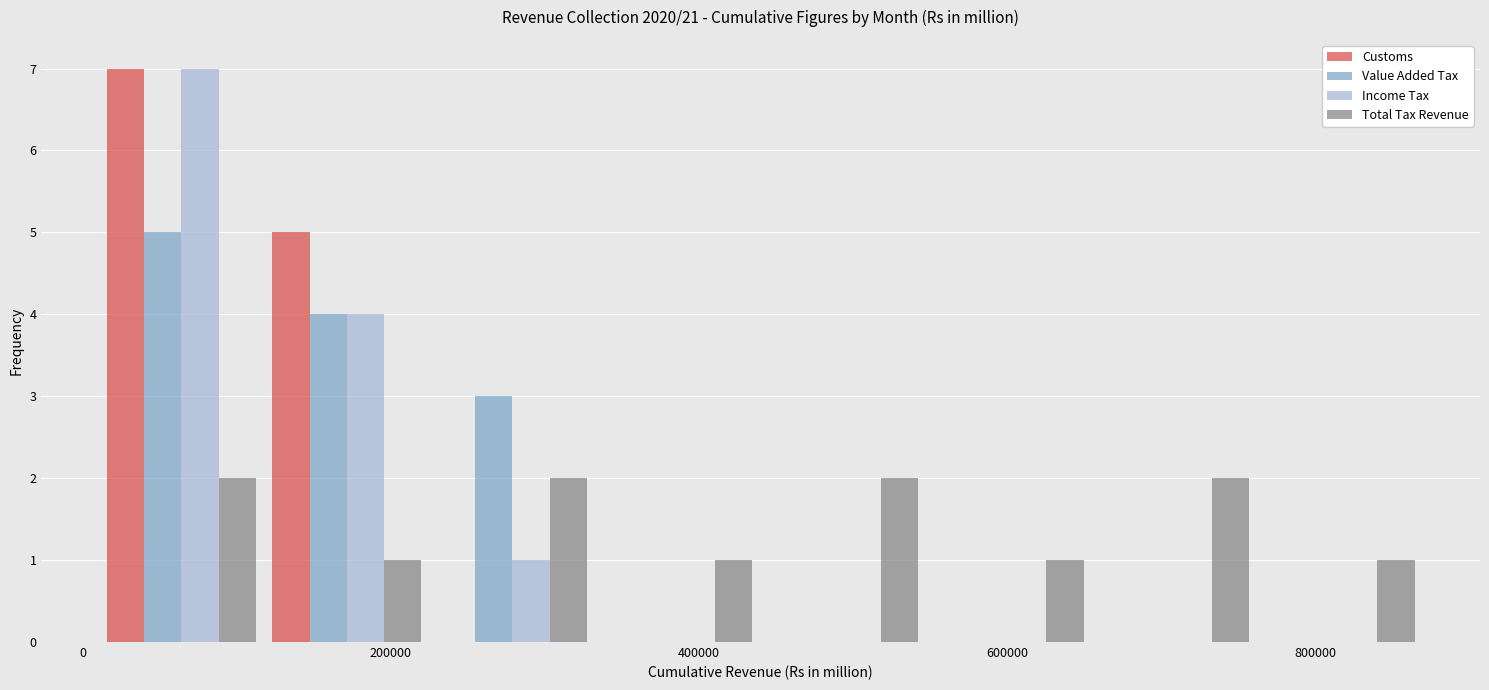

What is the height of the Total Tax Revenue bar covering 440000 to 540000 on the x-axis? Neither the bar edges nor the heights are printed on the chart, so give them approximately, as read against the axes.

2